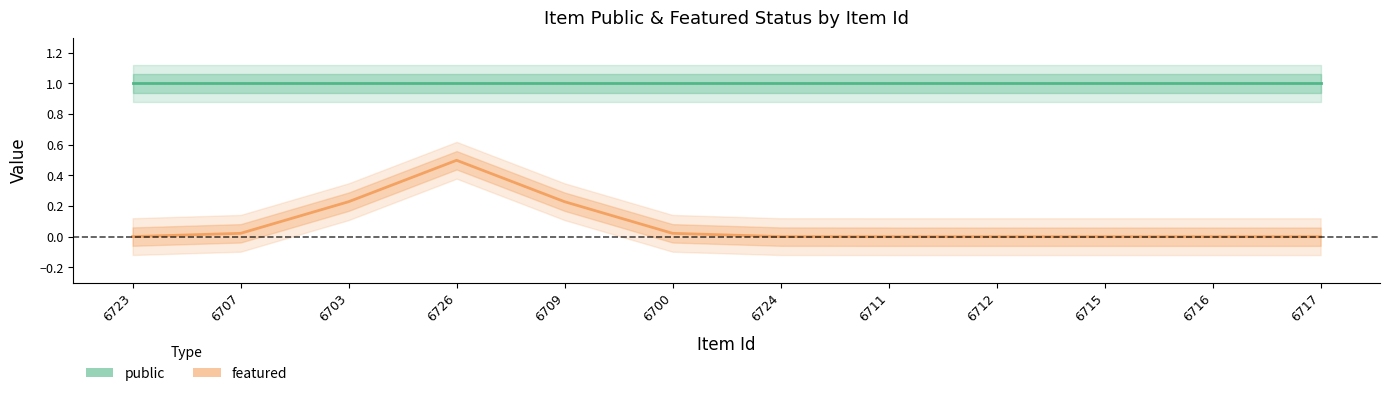

Which category has the highest value across all series?

6723